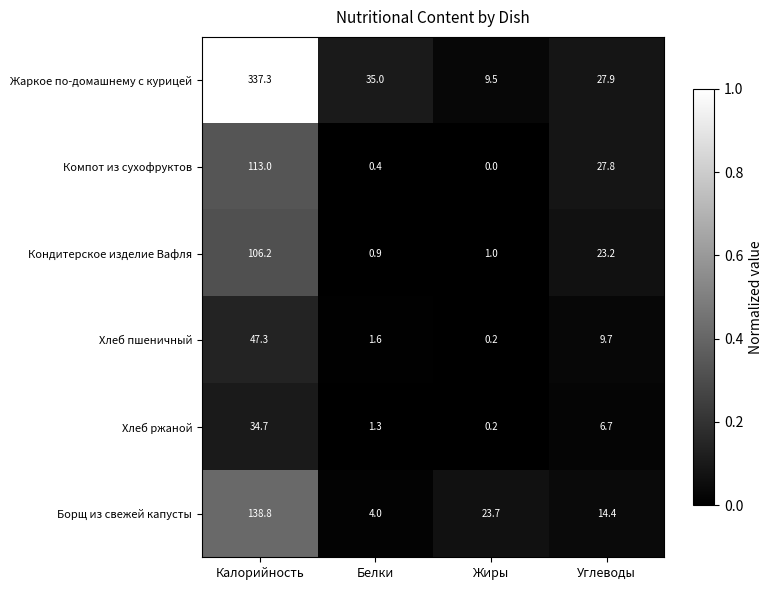

What is the maximum value shown in the chart?

337.3